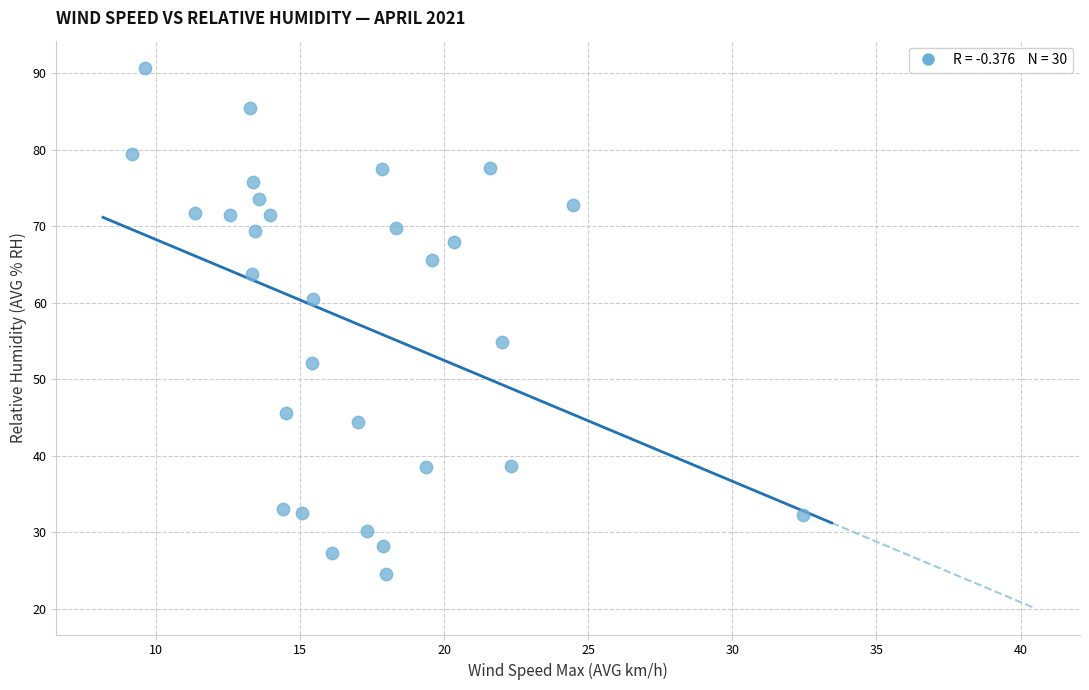

What is the range of X values (max minus min)?

23.3